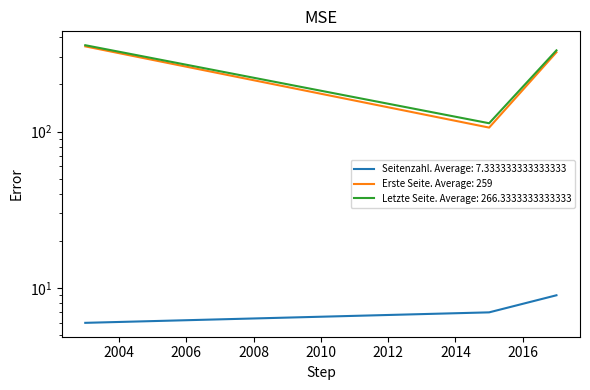

What value does the Erste Seite series have at 2017?

321